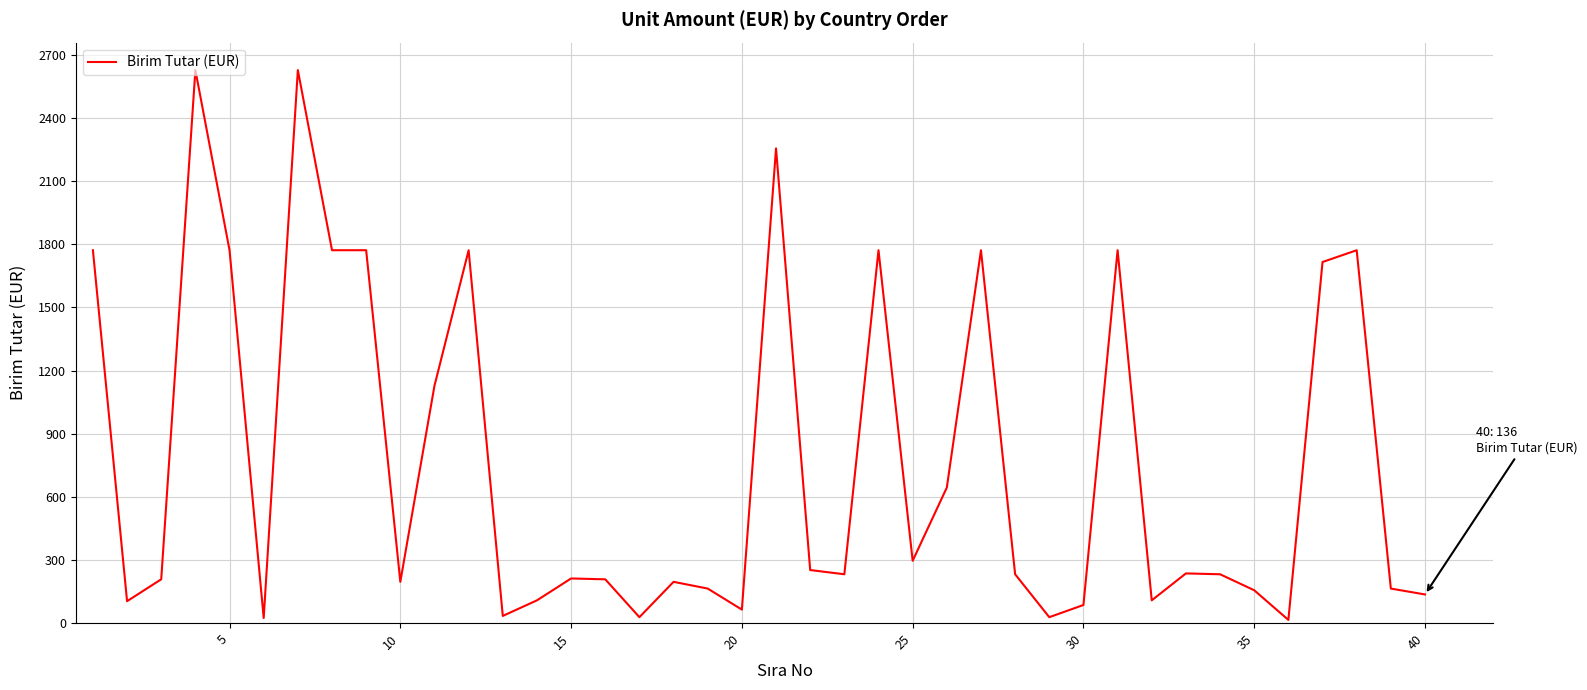

What is the maximum value shown in the chart?

2628